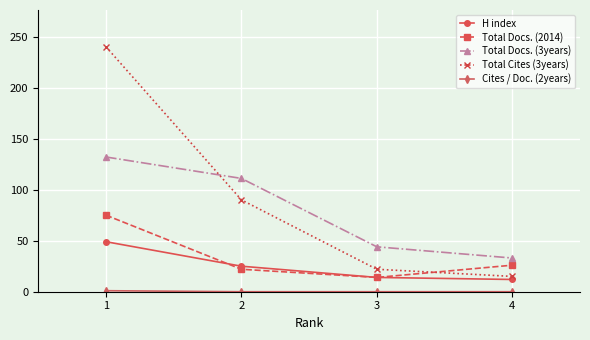

What is the sum of all H index values?

100